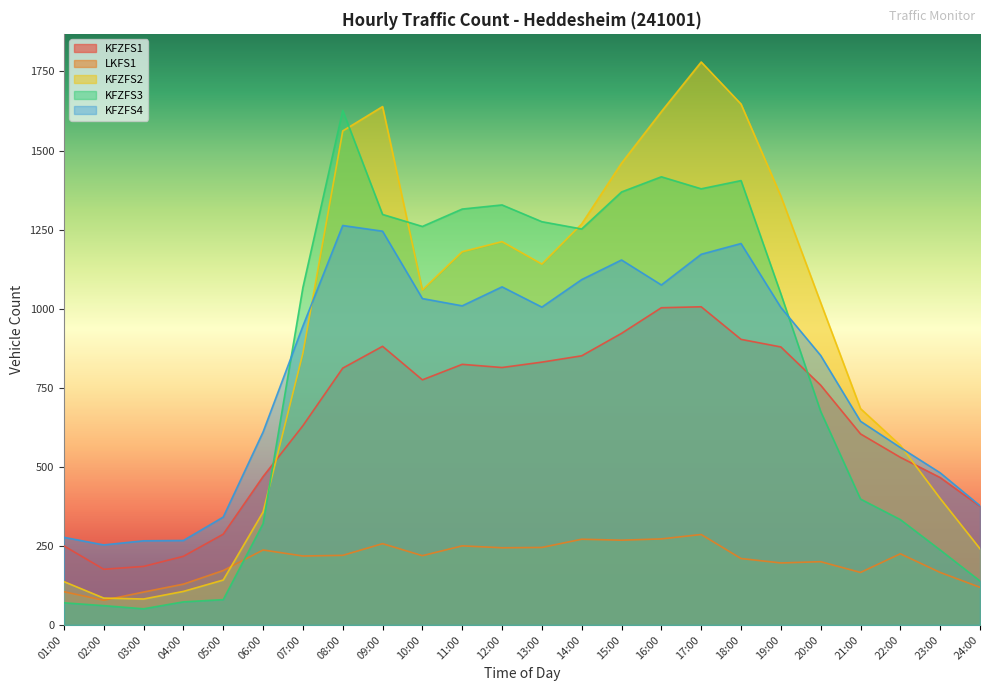

At which category does KFZFS4 reach its first local peak?

08:00